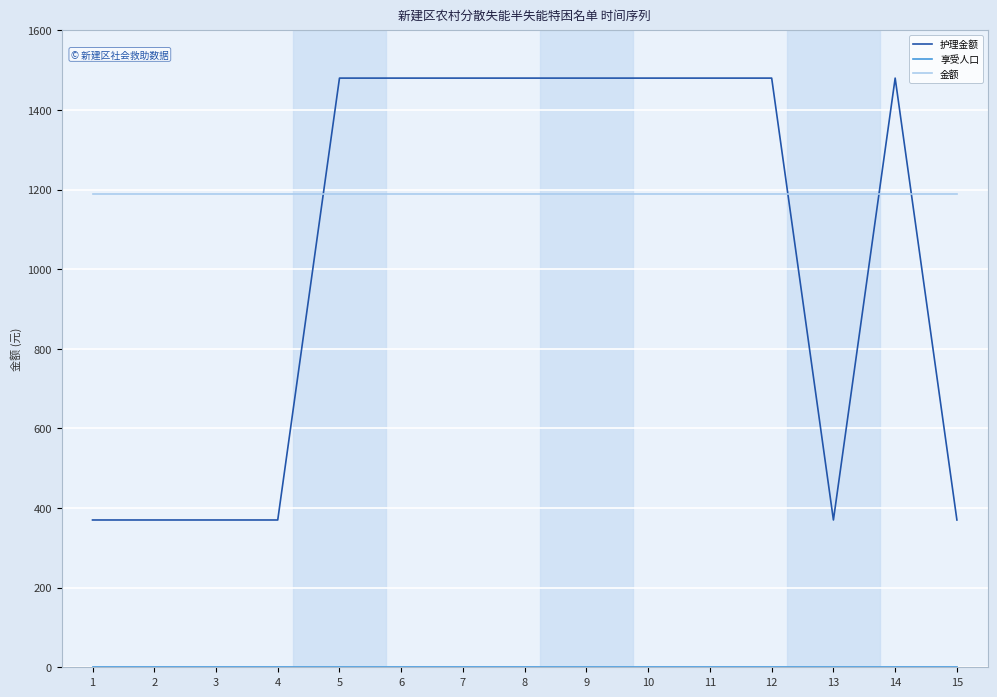

What value does the 护理金额 series have at 2?

370